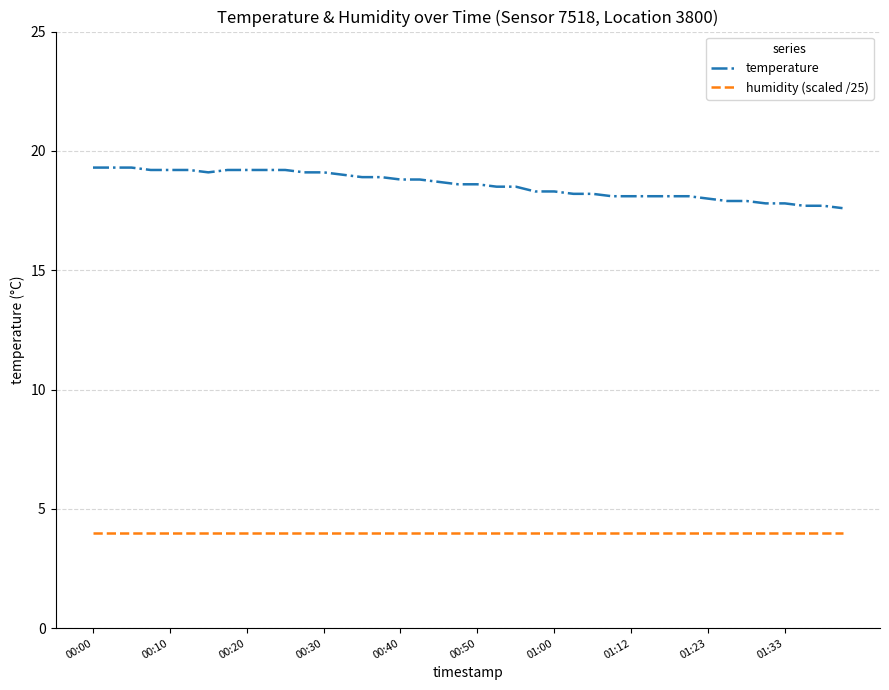

List the series in order of their peak value, lowest first.

humidity (scaled /25), temperature